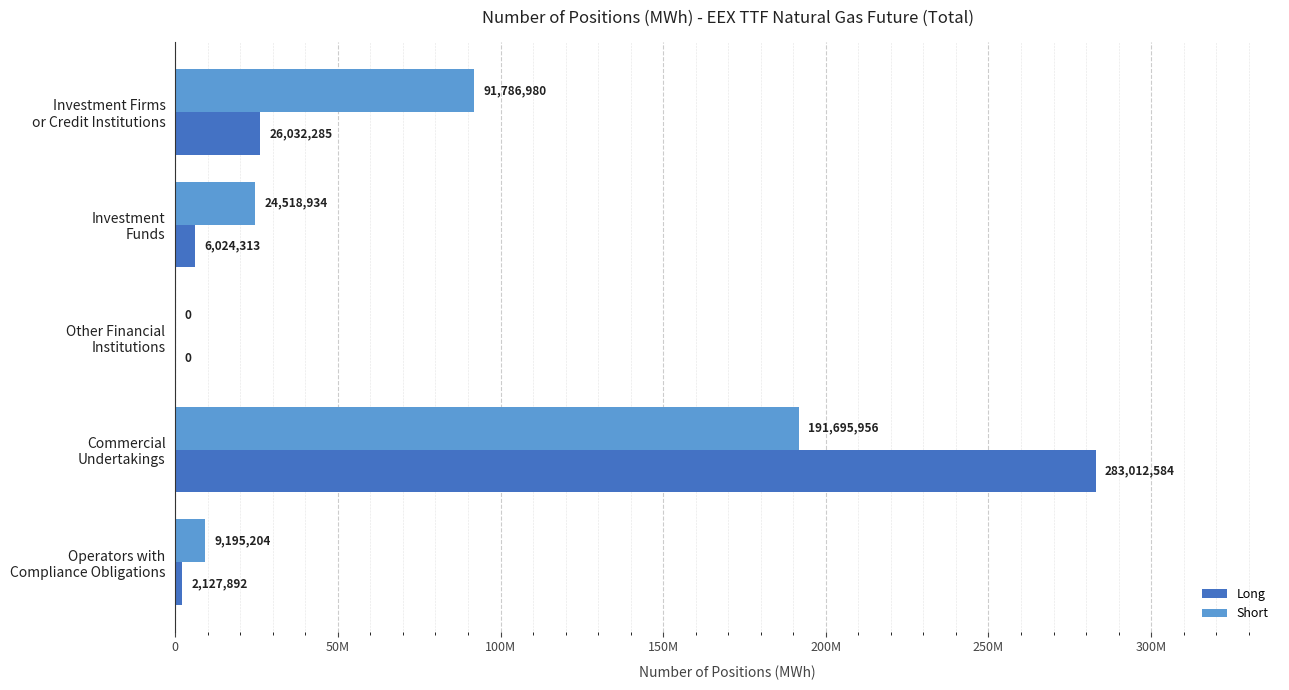

What position from the right is Investment Firms or Credit Institutions?

5